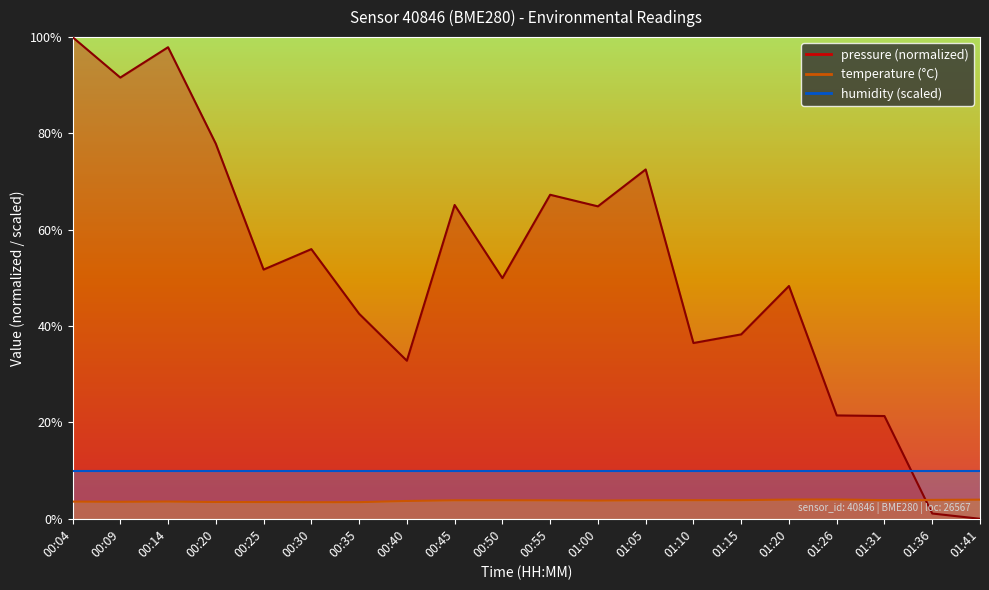

The temperature series shows 6.1 at 01:36. True or false?

False